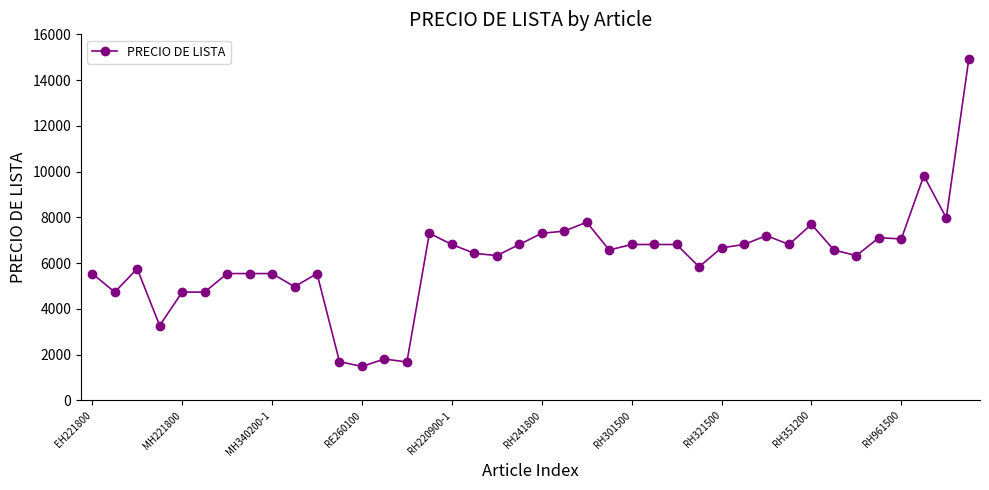

What is the value of the 29th point from the left?

6670